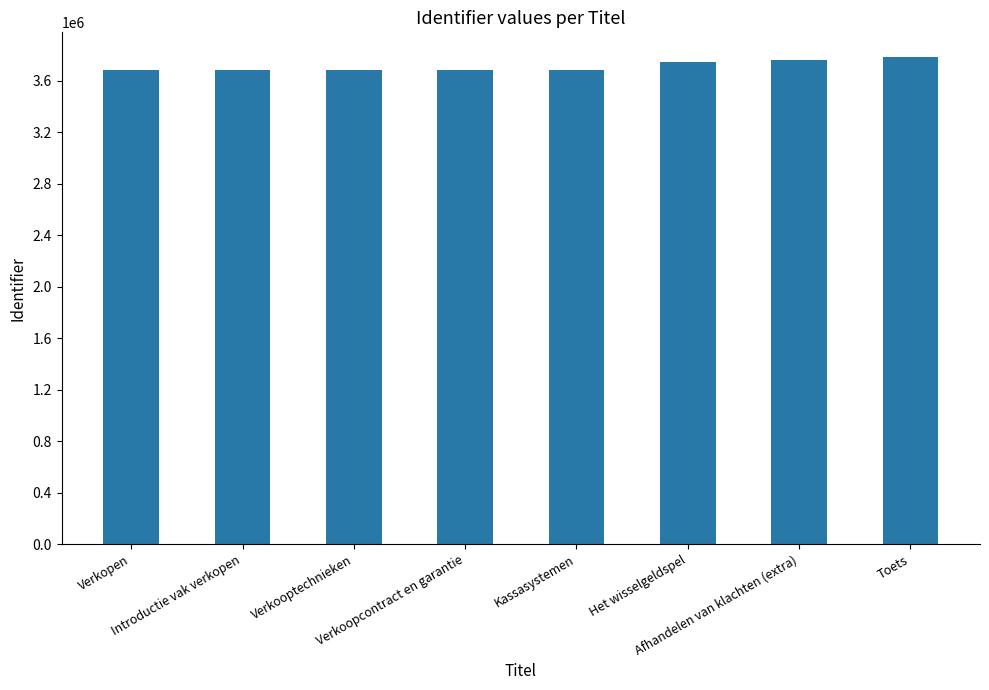

What is the maximum value shown in the chart?

3786504